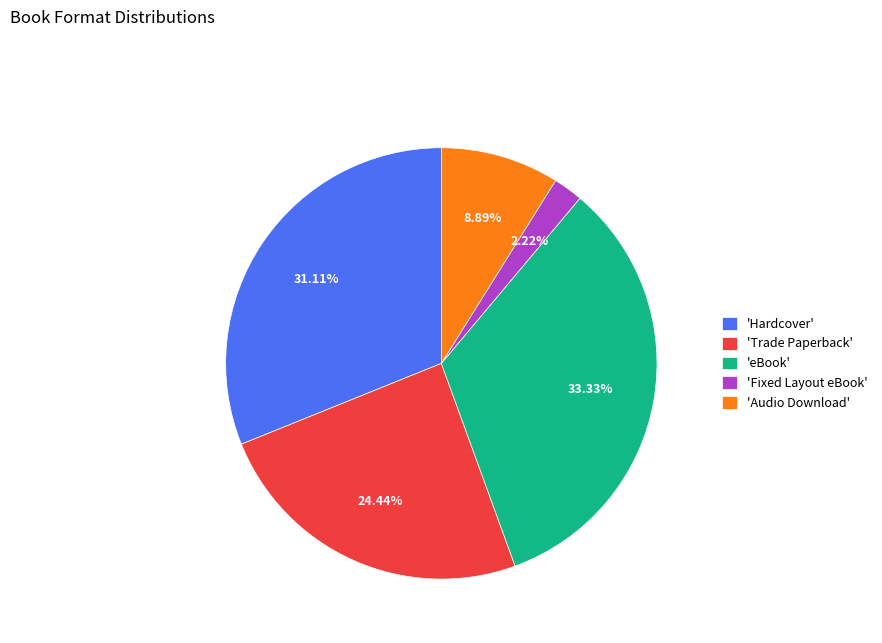

How many segments does this pie chart have?

5